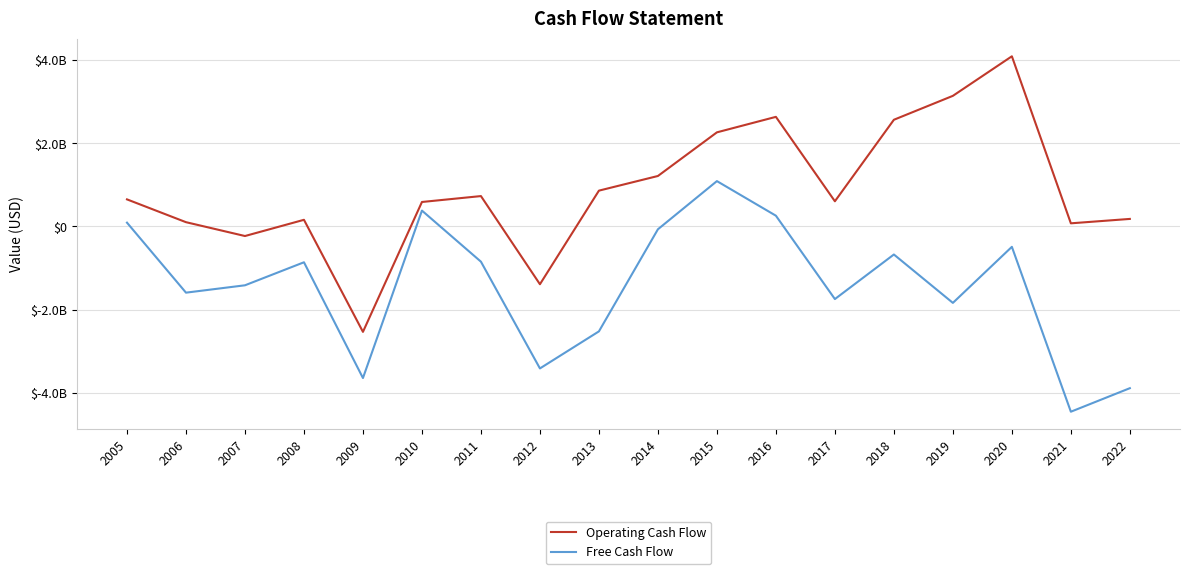

Which series has the largest range (max minus min)?

Operating Cash Flow